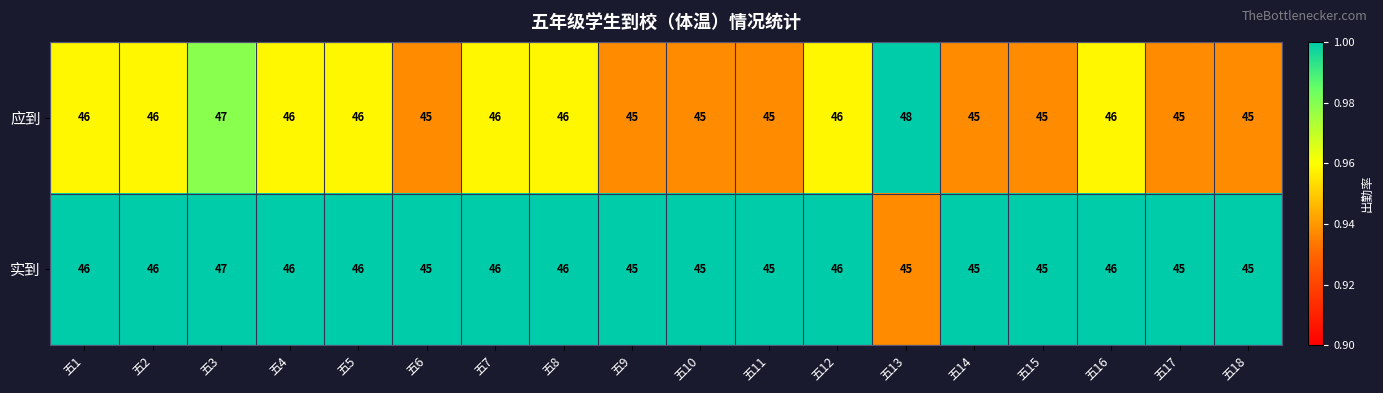

At which category is the sum across all series the highest?

五3